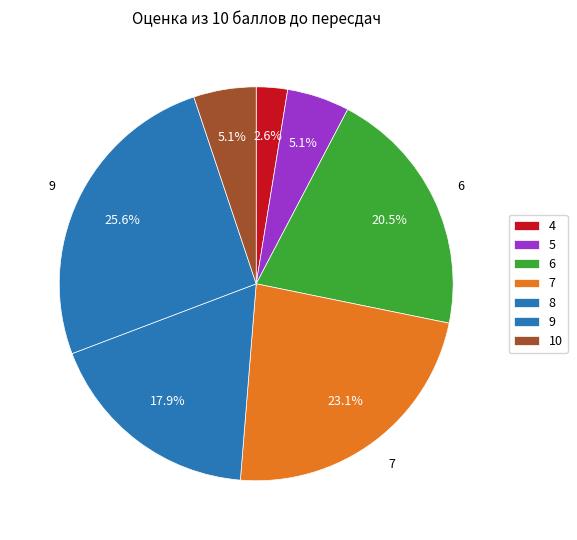

How many slices are in this pie chart?

7